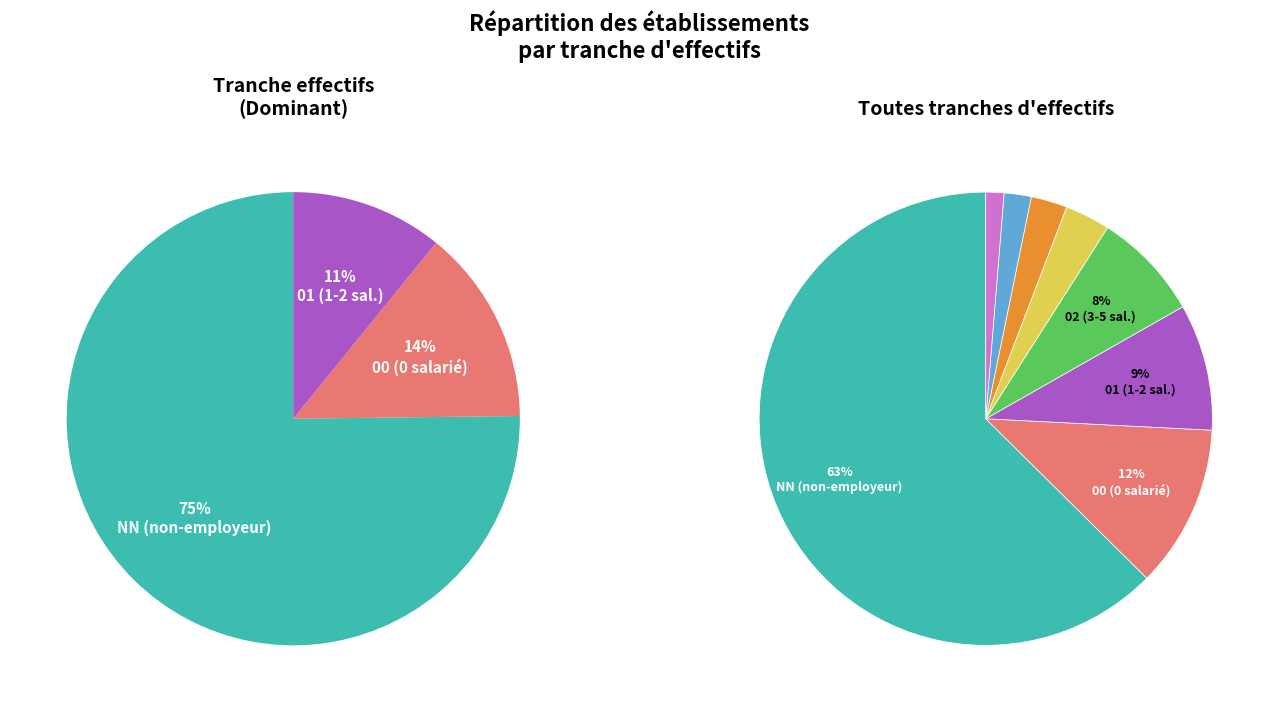

Which category has the biggest portion of the pie?

NN